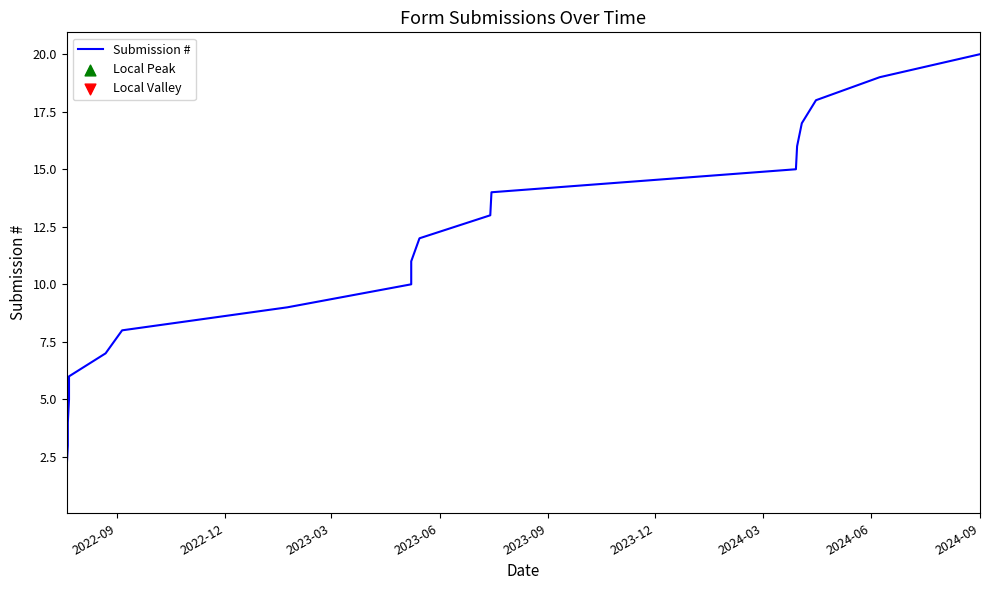

Between 2022-09 and 2024-09, which is larger?

2024-09